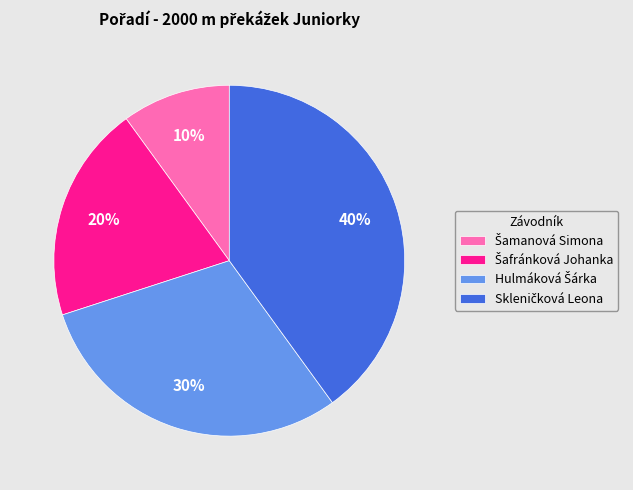

To the nearest percent, what is the average slice percentage?

25%